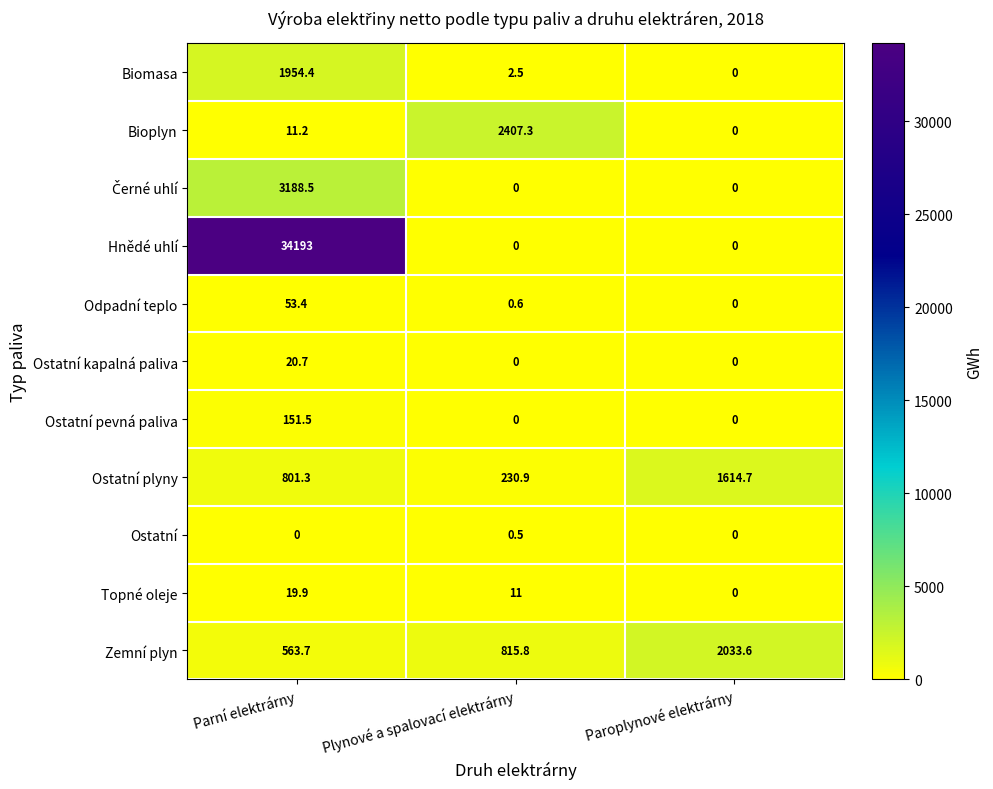

What is the approximate value of Topné oleje at Plynové a spalovací elektrárny?

11.0